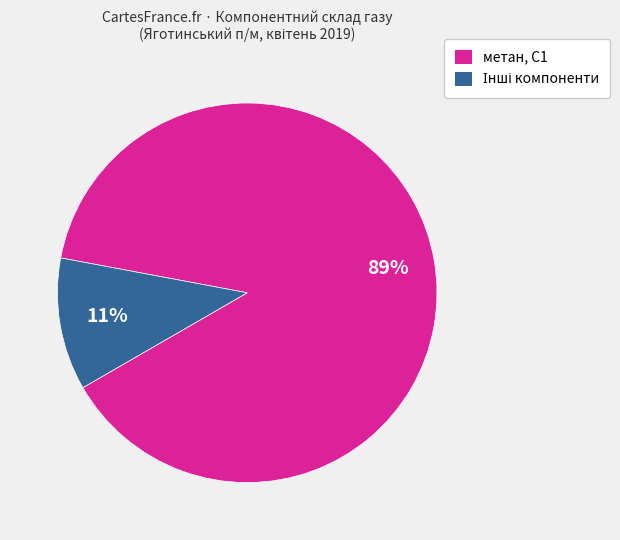

Count the number of slices in the pie.

2